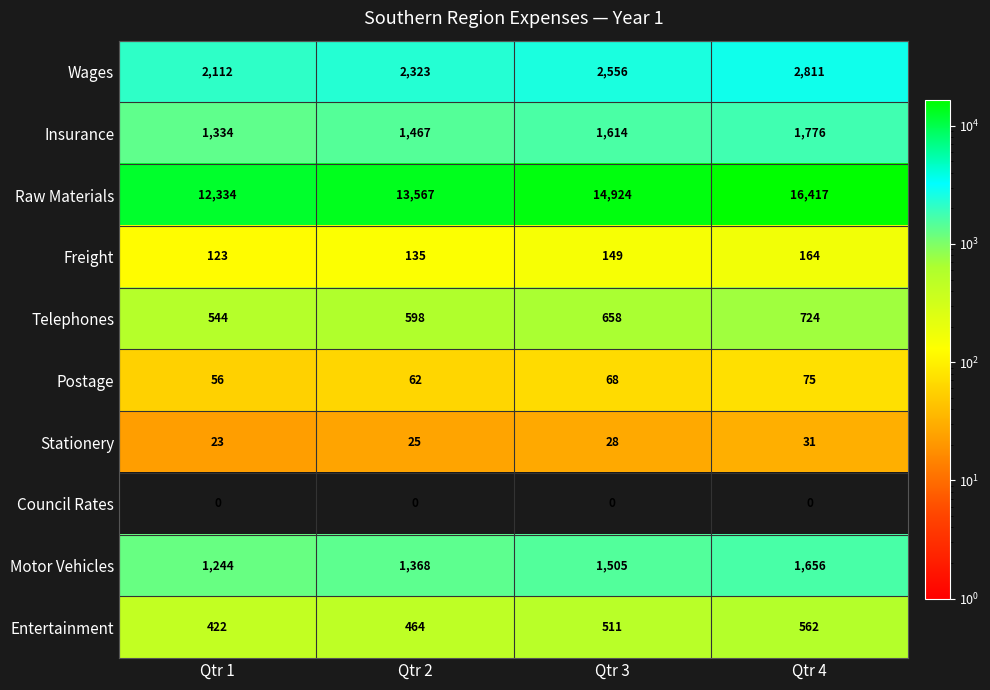

Which series has the largest total across all categories?

Raw Materials